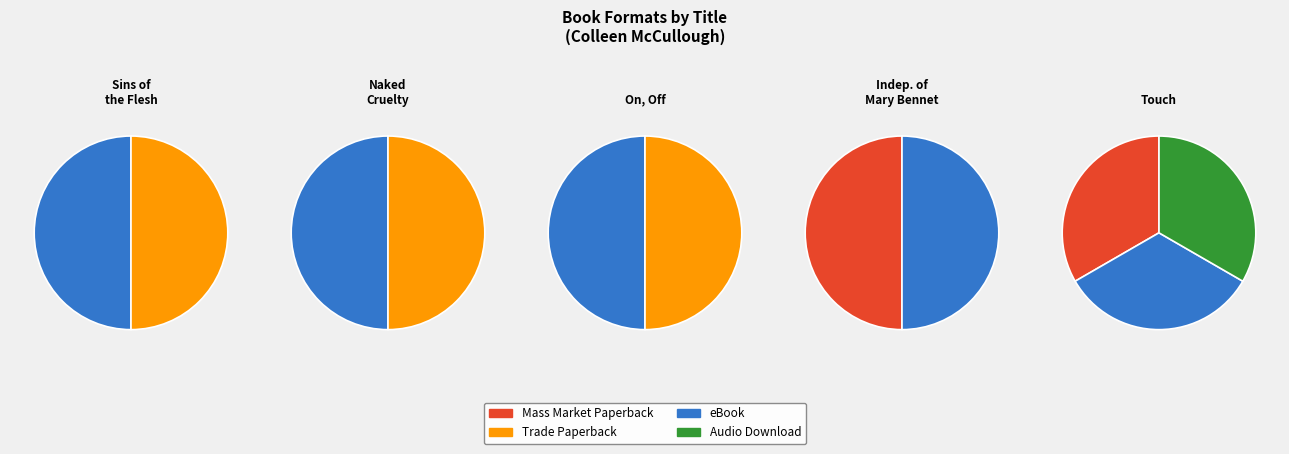

Which category has the biggest portion of the pie?

Sins of the Flesh